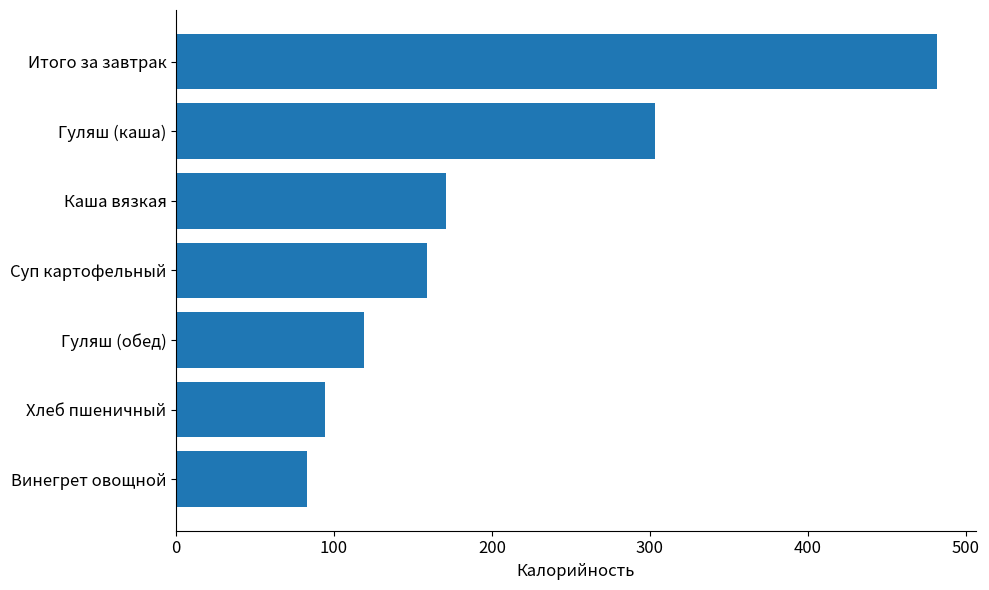

List the labels in order of value, largest first.

Итого за завтрак, Гуляш (каша), Каша вязкая, Суп картофельный, Гуляш (обед), Хлеб пшеничный, Винегрет овощной